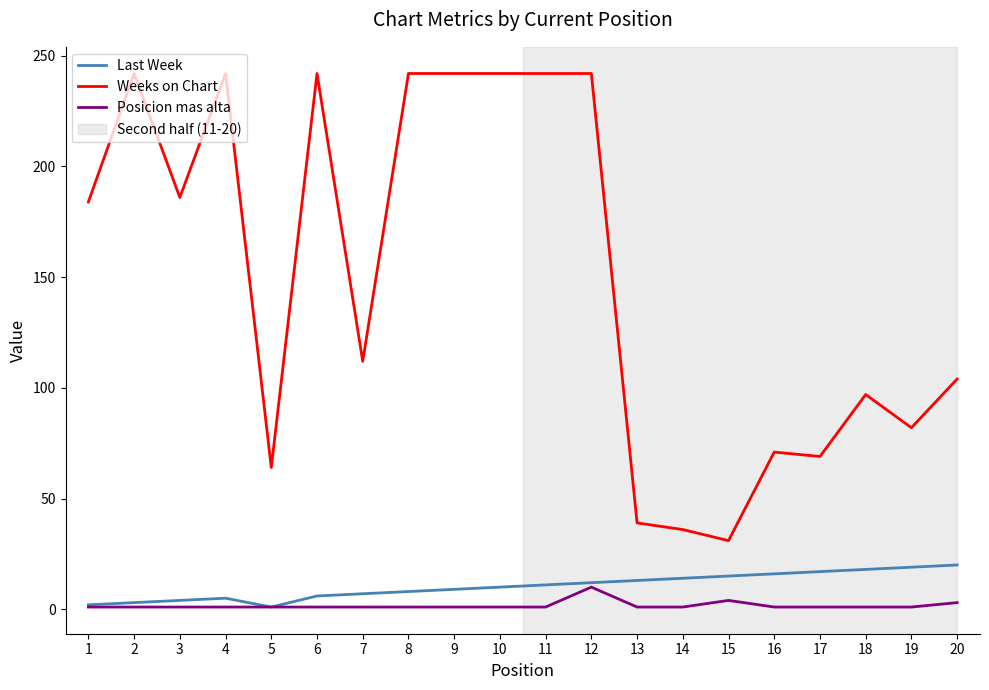

What is the sum of all Weeks on Chart values?

3011